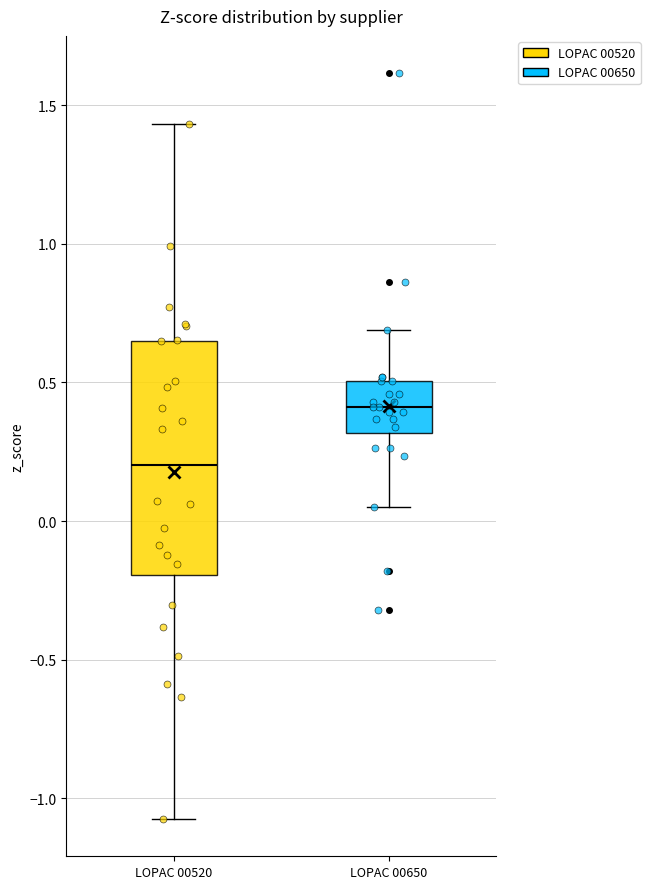

Reading left to right, transcribe this box plot: for each box, give where its median line is, the range the box spans, and where its two whiskers end, as read against the y-axis. The values are not printed on the chart, so give them approximately, as read against the axis.

LOPAC 00520: median 0.20, box -0.20 to 0.65, whiskers -1.05 to 1.45
LOPAC 00650: median 0.40, box 0.30 to 0.50, whiskers 0.05 to 0.70